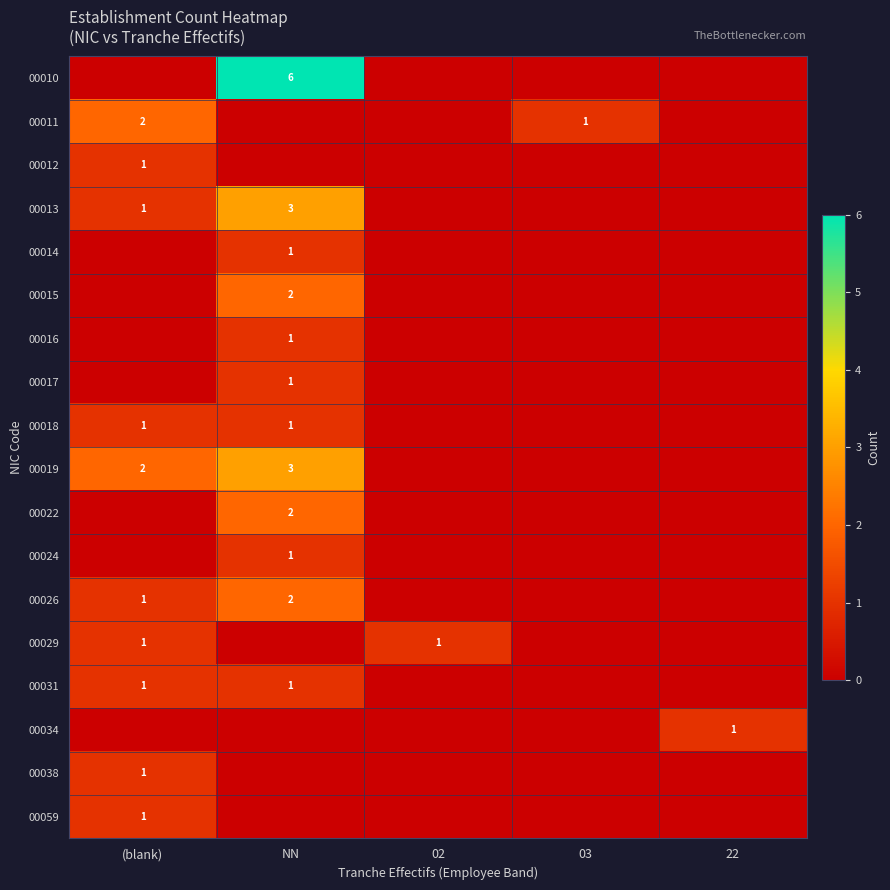

The 00034 series shows 1 at 22. True or false?

True